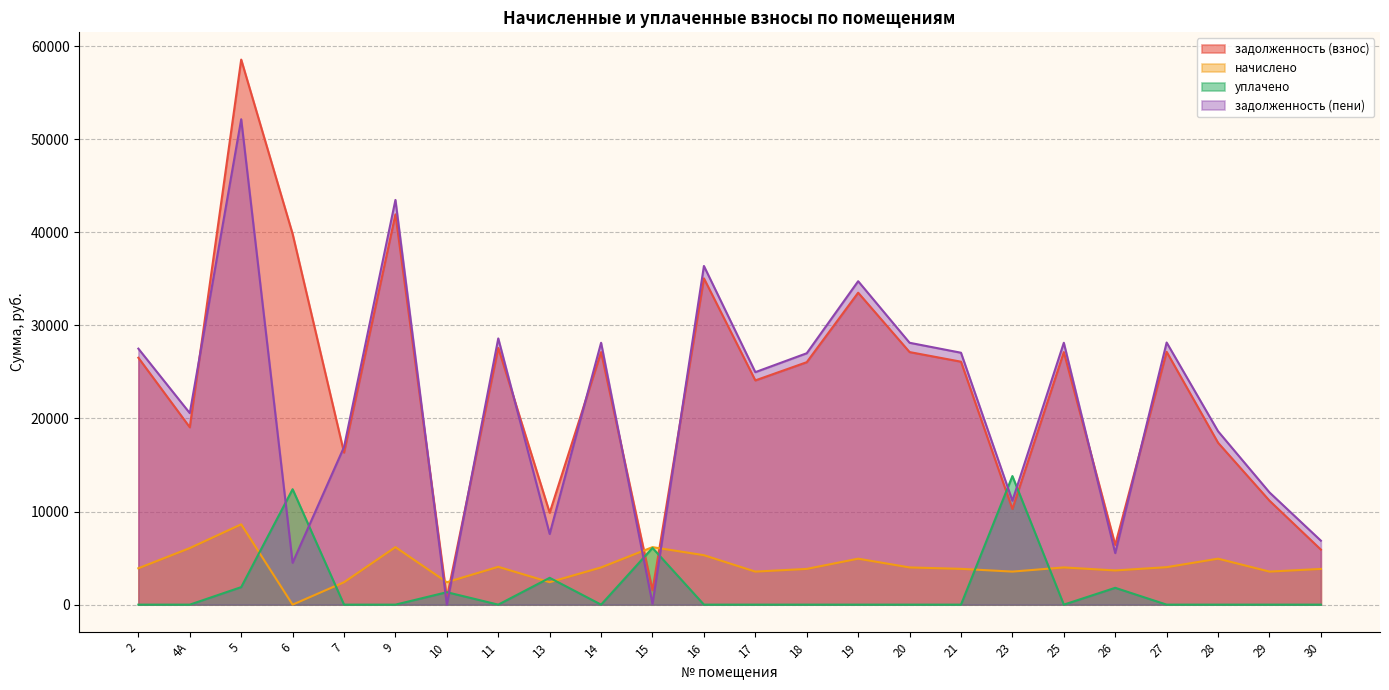

At 6, list the series in order from smallest to largest.

начислено, задолженность (пени), уплачено, задолженность (взнос)